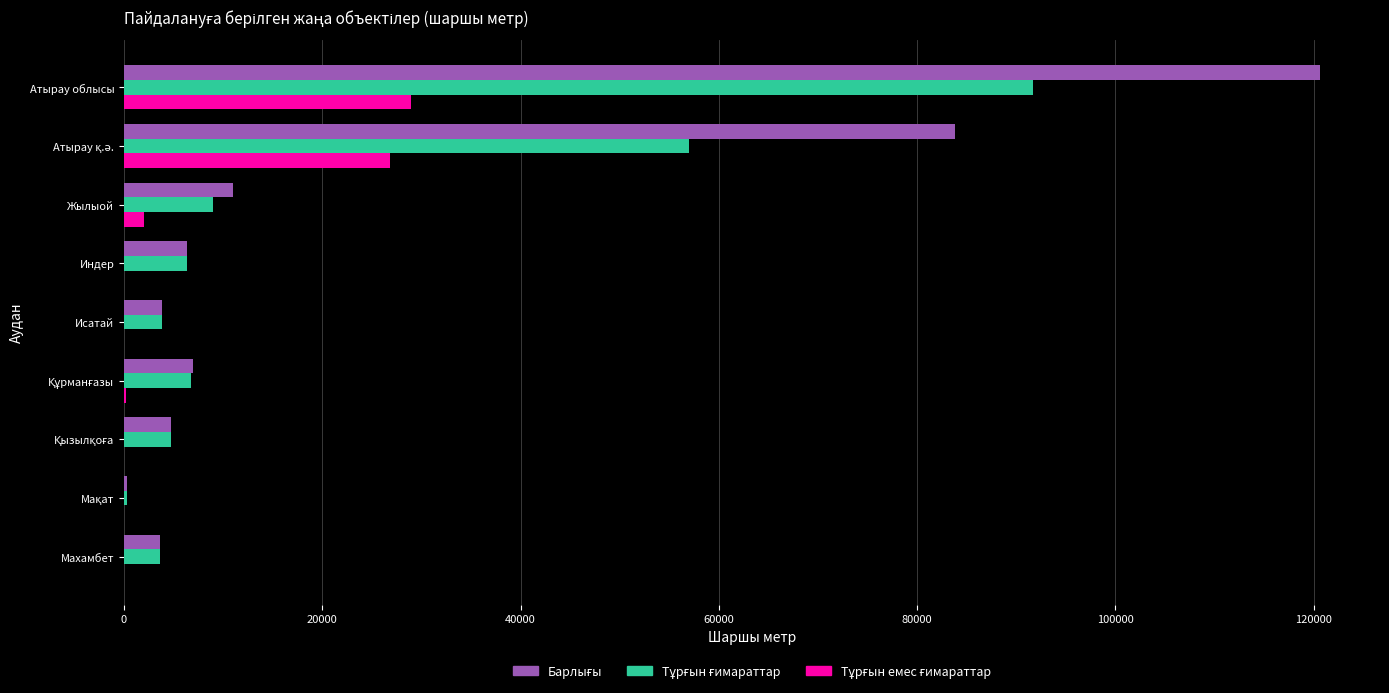

At which category does the chart reach its peak across all series?

Атырау облысы